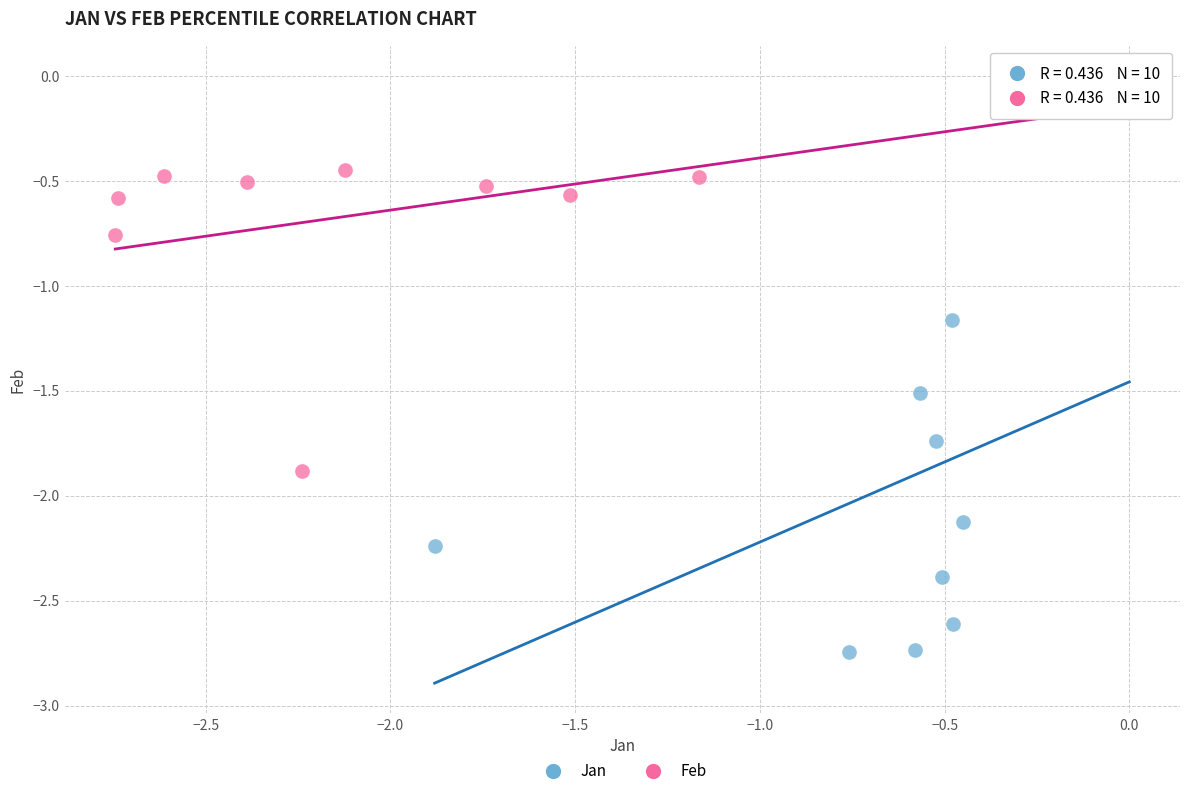

What are all the series names shown in the legend?

Jan, Feb